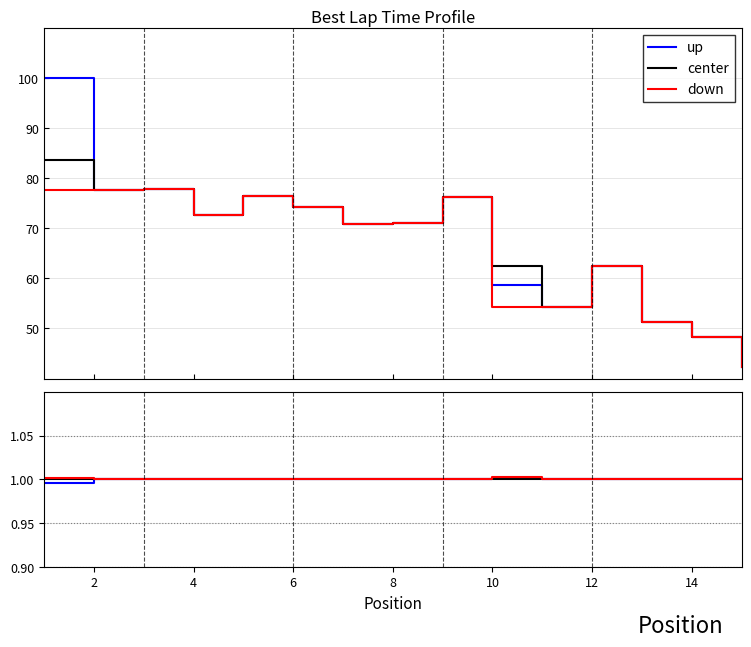

True or false: center has more than 2 points higher than both neighbors.

False